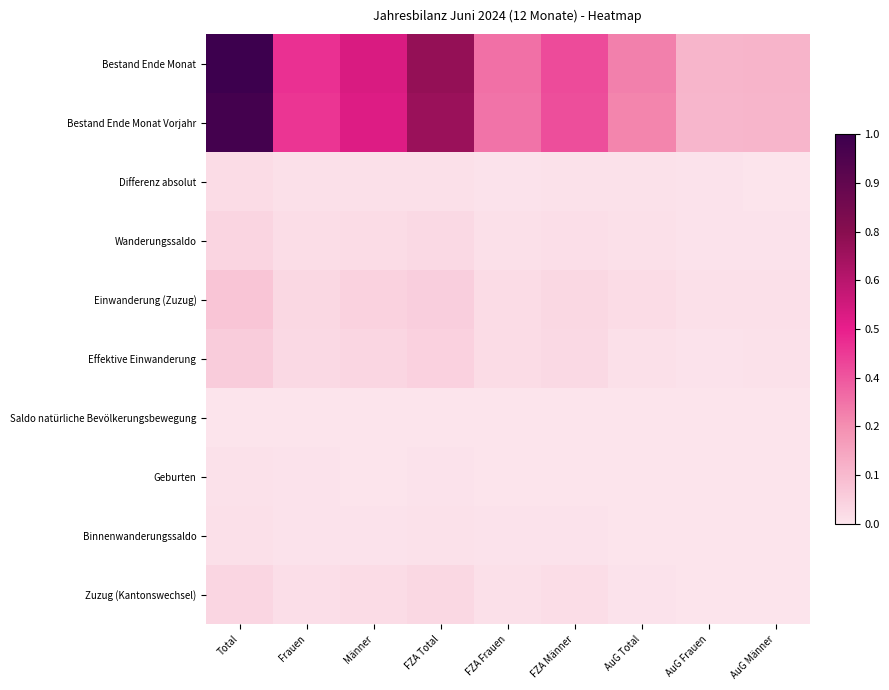

Reading left to right, extract all data points from this chart.

Bestand Ende Monat: Total=1.0	Frauen=0.5	Männer=0.5	FZA Total=0.7	FZA Frauen=0.3	FZA Männer=0.4	AuG Total=0.3	AuG Frauen=0.1	AuG Männer=0.1
Bestand Ende Monat Vorjahr: Total=1.0	Frauen=0.4	Männer=0.5	FZA Total=0.7	FZA Frauen=0.3	FZA Männer=0.4	AuG Total=0.3	AuG Frauen=0.1	AuG Männer=0.1
Differenz absolut: Total=0.0	Frauen=0.0	Männer=0.0	FZA Total=0.0	FZA Frauen=0.0	FZA Männer=0.0	AuG Total=0.0	AuG Frauen=0.0	AuG Männer=0.0
Wanderungssaldo: Total=0.0	Frauen=0.0	Männer=0.0	FZA Total=0.0	FZA Frauen=0.0	FZA Männer=0.0	AuG Total=0.0	AuG Frauen=0.0	AuG Männer=0.0
Einwanderung (Zuzug): Total=0.1	Frauen=0.0	Männer=0.1	FZA Total=0.1	FZA Frauen=0.0	FZA Männer=0.0	AuG Total=0.0	AuG Frauen=0.0	AuG Männer=0.0
Effektive Einwanderung: Total=0.1	Frauen=0.0	Männer=0.0	FZA Total=0.1	FZA Frauen=0.0	FZA Männer=0.0	AuG Total=0.0	AuG Frauen=0.0	AuG Männer=0.0
Saldo natürliche Bevölkerungsbewegung: Total=0.0	Frauen=0.0	Männer=0.0	FZA Total=0.0	FZA Frauen=0.0	FZA Männer=0.0	AuG Total=0.0	AuG Frauen=0.0	AuG Männer=0.0
Geburten: Total=0.0	Frauen=0.0	Männer=0.0	FZA Total=0.0	FZA Frauen=0.0	FZA Männer=0.0	AuG Total=0.0	AuG Frauen=0.0	AuG Männer=0.0
Binnenwanderungssaldo: Total=0.0	Frauen=0.0	Männer=0.0	FZA Total=0.0	FZA Frauen=0.0	FZA Männer=0.0	AuG Total=0.0	AuG Frauen=0.0	AuG Männer=0.0
Zuzug (Kantonswechsel): Total=0.0	Frauen=0.0	Männer=0.0	FZA Total=0.0	FZA Frauen=0.0	FZA Männer=0.0	AuG Total=0.0	AuG Frauen=0.0	AuG Männer=0.0